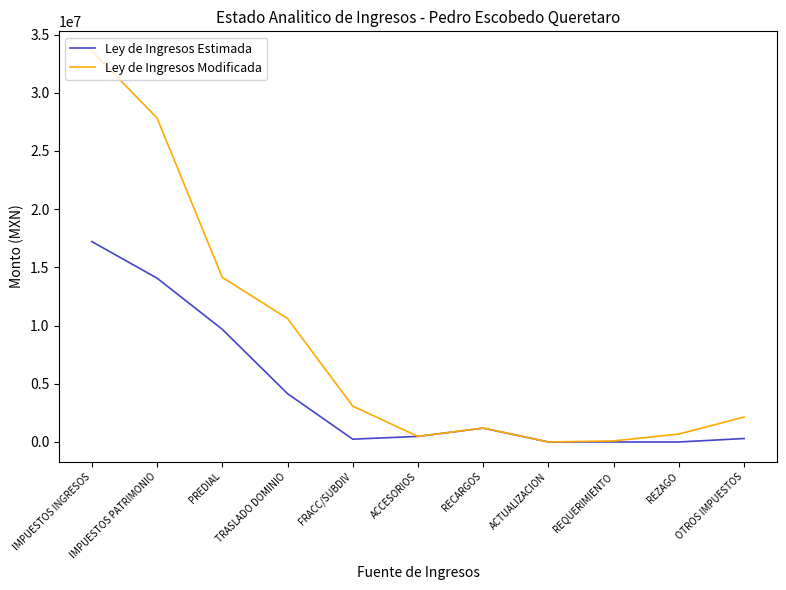

Which category has the highest value in the Ley de Ingresos Estimada series?

IMPUESTOS INGRESOS